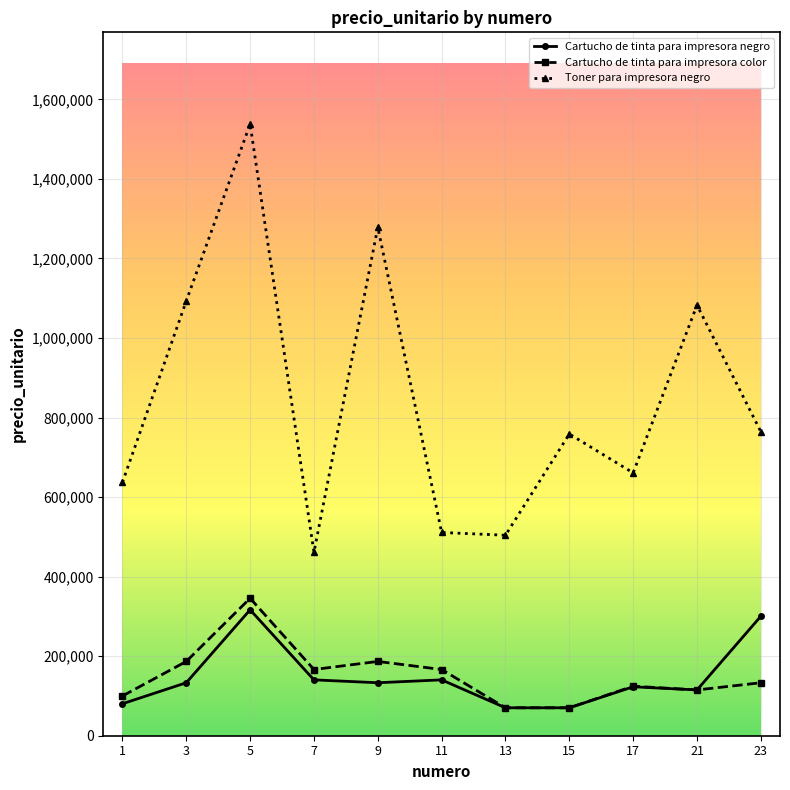

What is the difference between the Cartucho de tinta para impresora negro values at 11 and 1?

60078